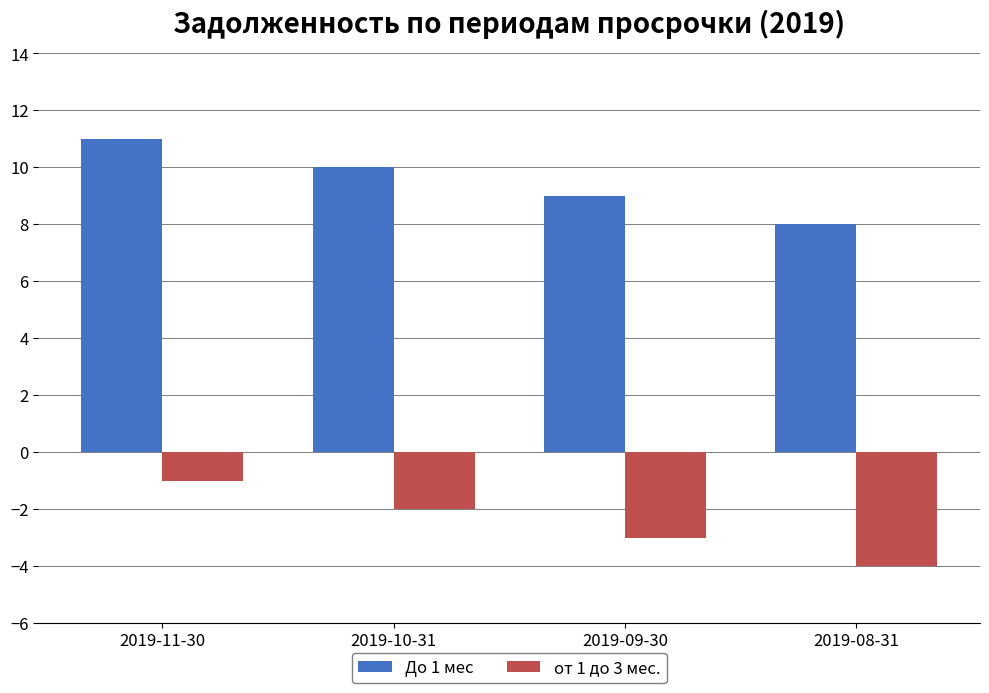

The value of До 1 мес at 2019-09-30 is 9. True or false?

True